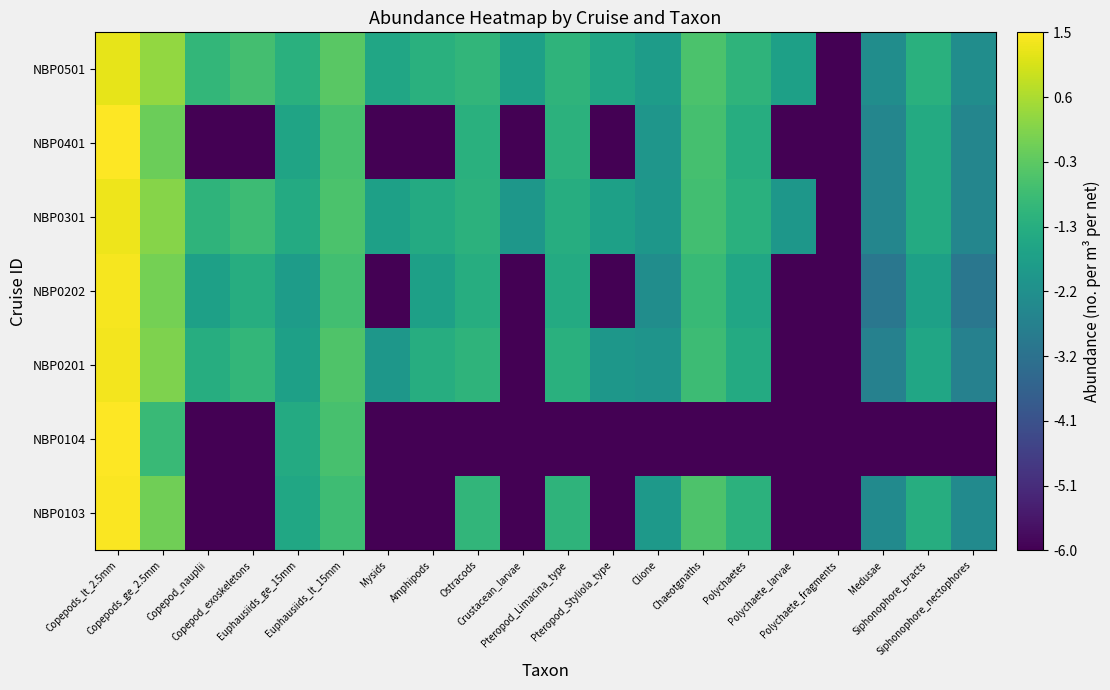

List the series in order of their peak value, highest first.

NBP0401, NBP0104, NBP0103, NBP0202, NBP0201, NBP0301, NBP0501